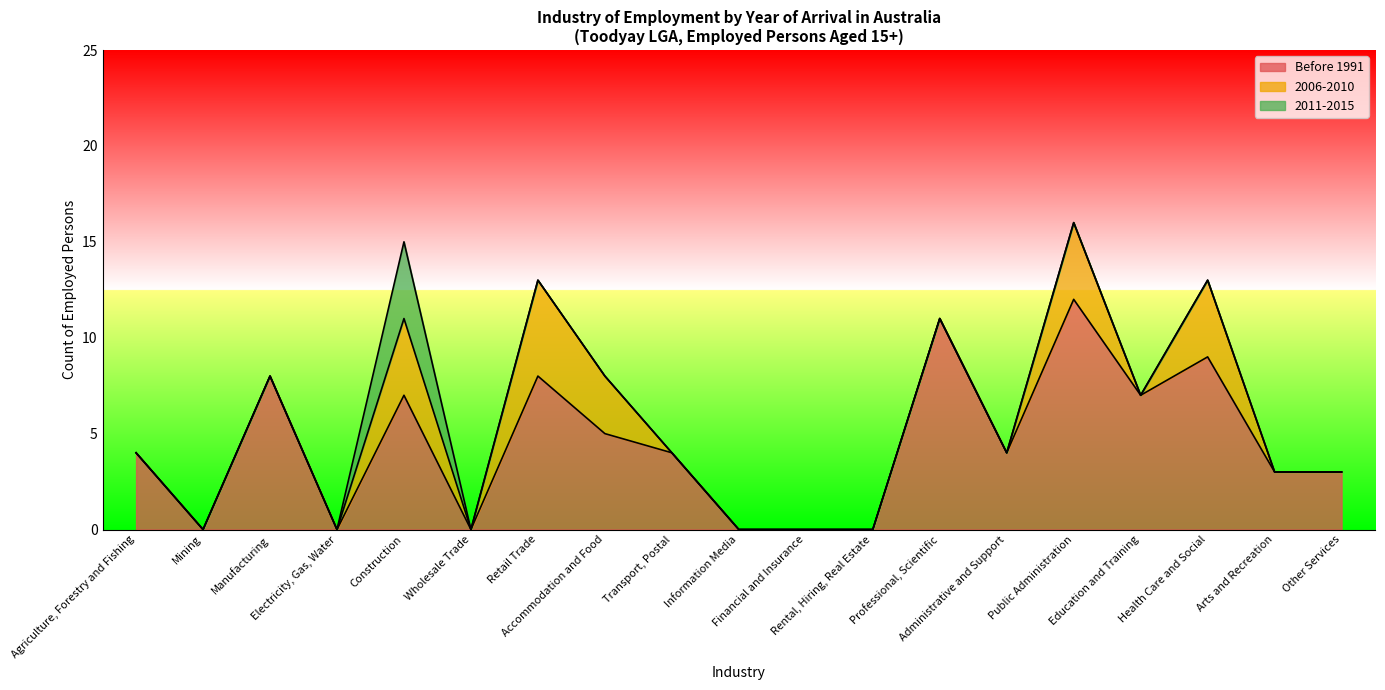

What is the difference between the second highest and second lowest values in the 2006-2010 series?

4